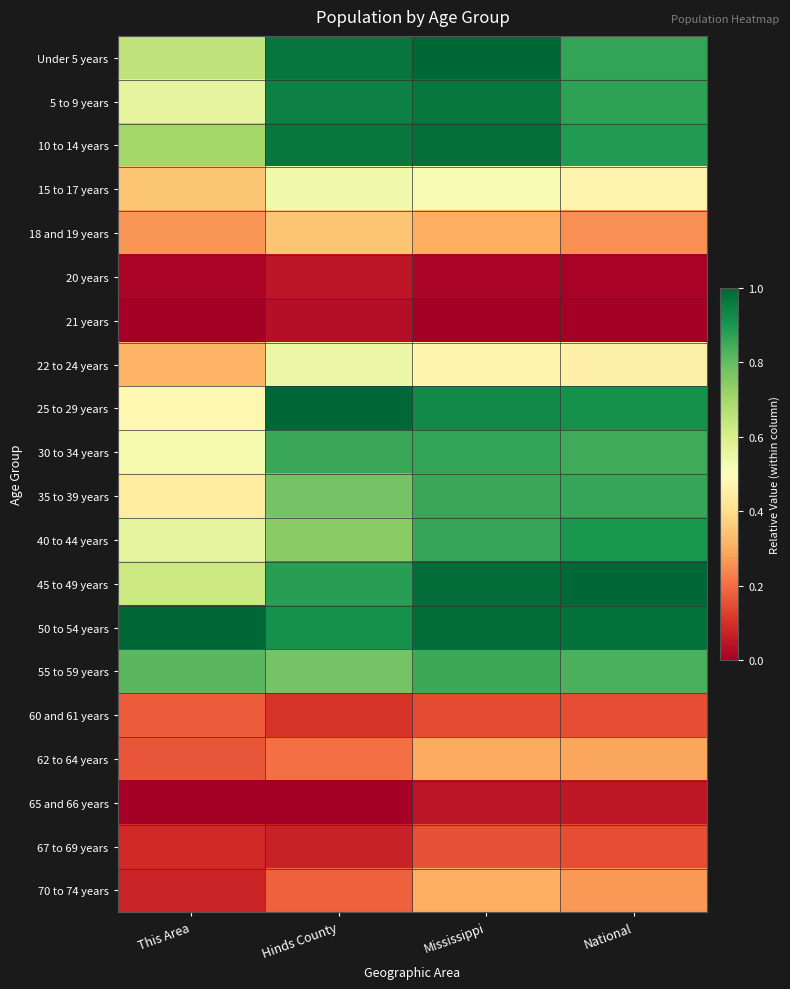

At how many categories does at least one series exceed 0?

4